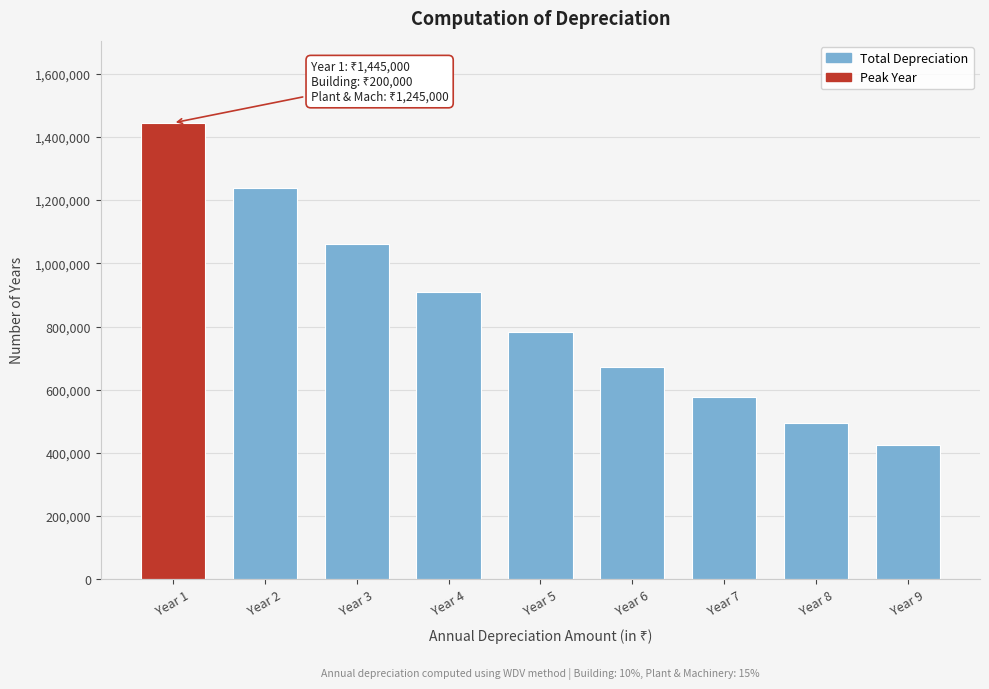

Reading left to right, list all the values displayed in this chart.

1445000.0	1238250.0	1061512.5	910385.6	781117.8	670511.1	575839.3	494777.9	425344.1